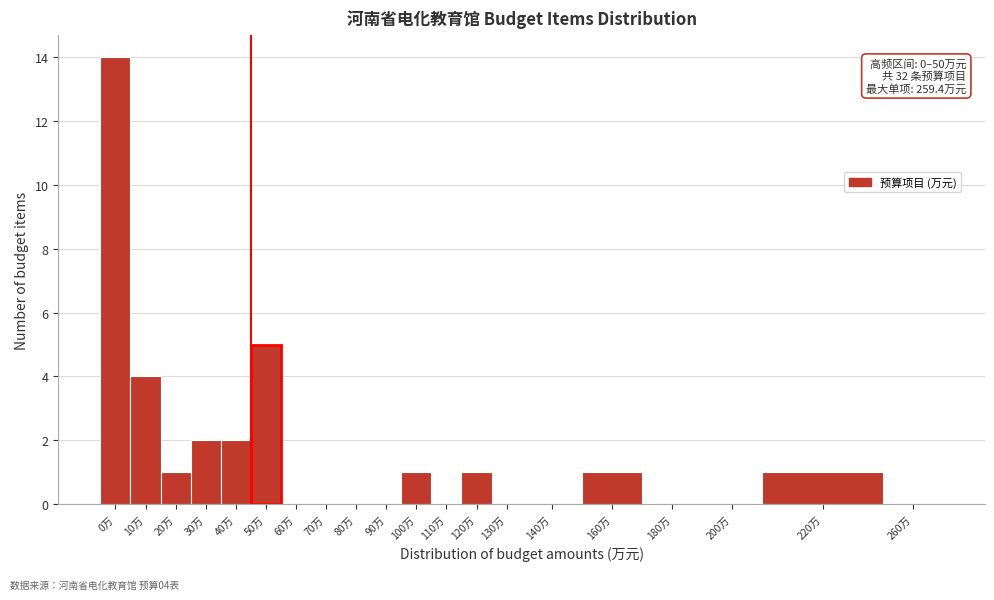

Reading left to right, extract all data points from this chart.

0万=14	10万=4	20万=1	30万=2	40万=2	50万=5	60万=0	70万=0	80万=0	90万=0	100万=1	110万=0	120万=1	130万=0	140万=0	160万=1	180万=0	200万=0	220万=1	260万=0